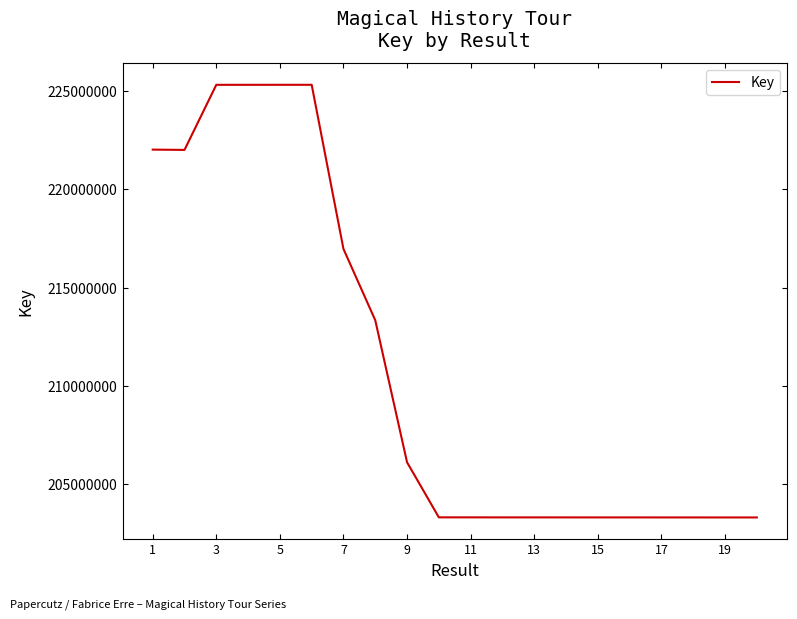

What is the minimum value shown in the chart?

203276927